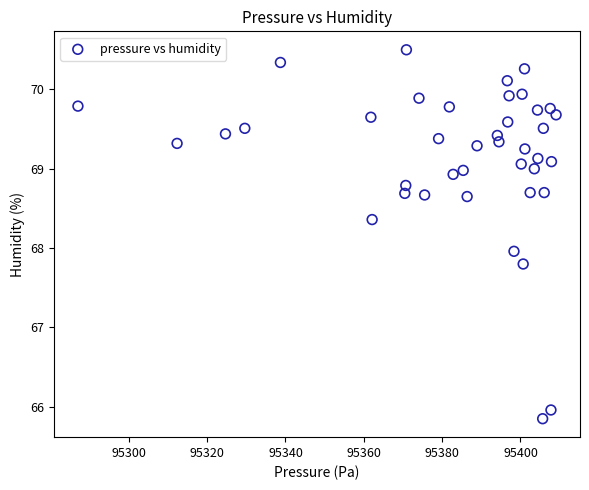

What is the range of X values (max minus min)?

122.1